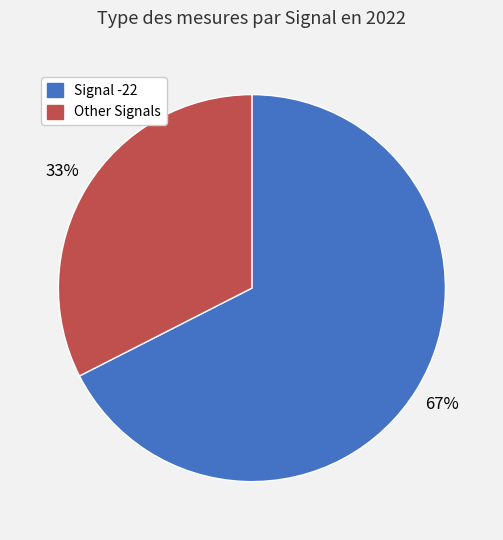

To the nearest percent, what is the average slice percentage?

50%